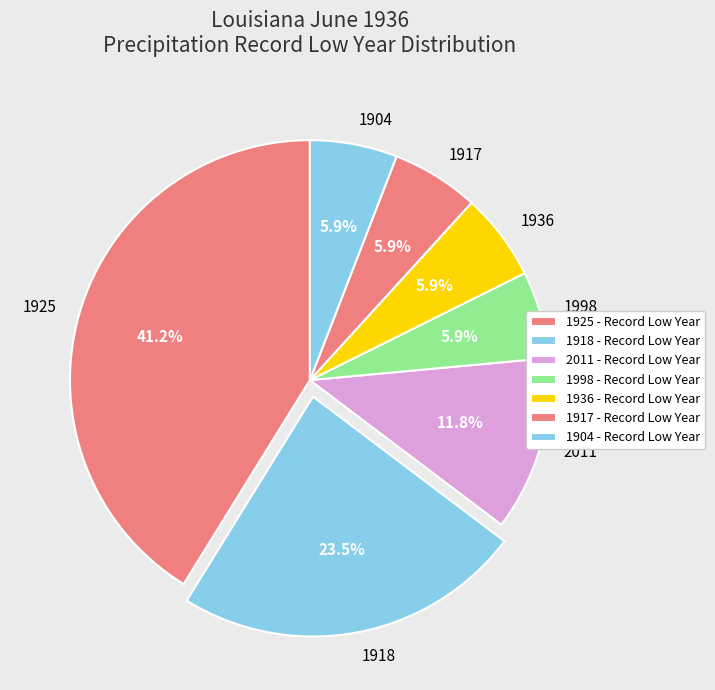

Approximately how many times larger is the value at 1918 compared to 2011?

2.0